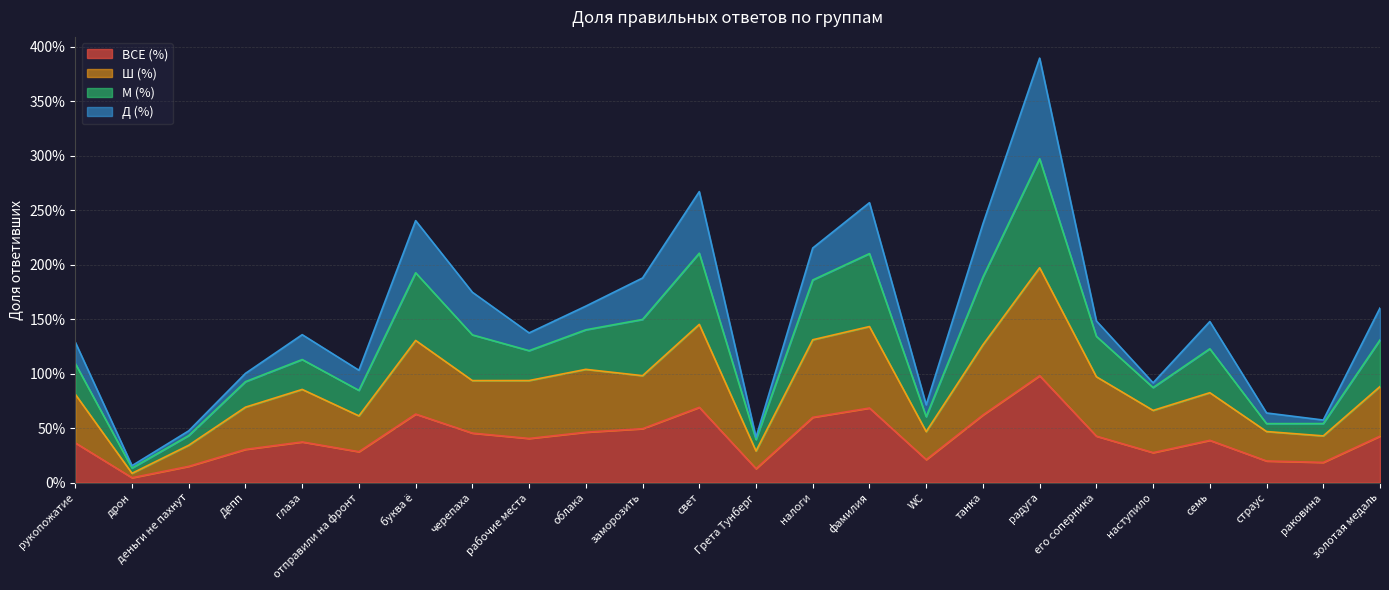

At which label does ВСЕ (%) reach its peak?

радуга